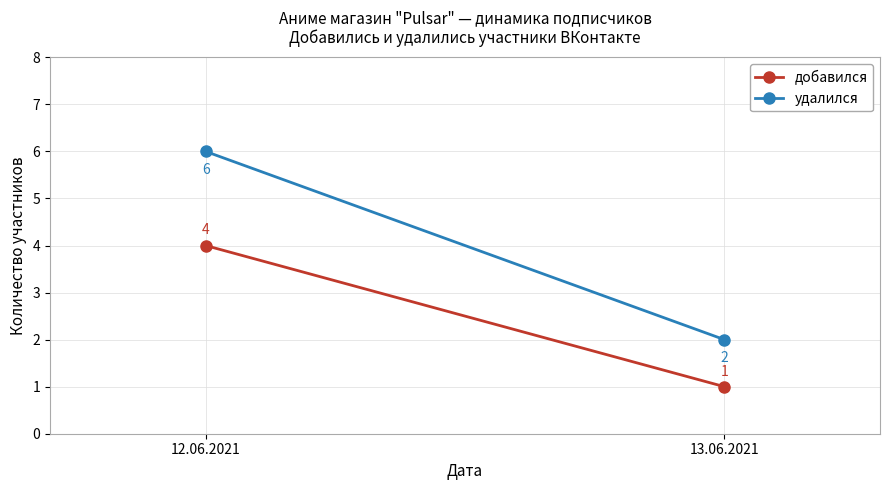

How many lines are shown in the chart?

2